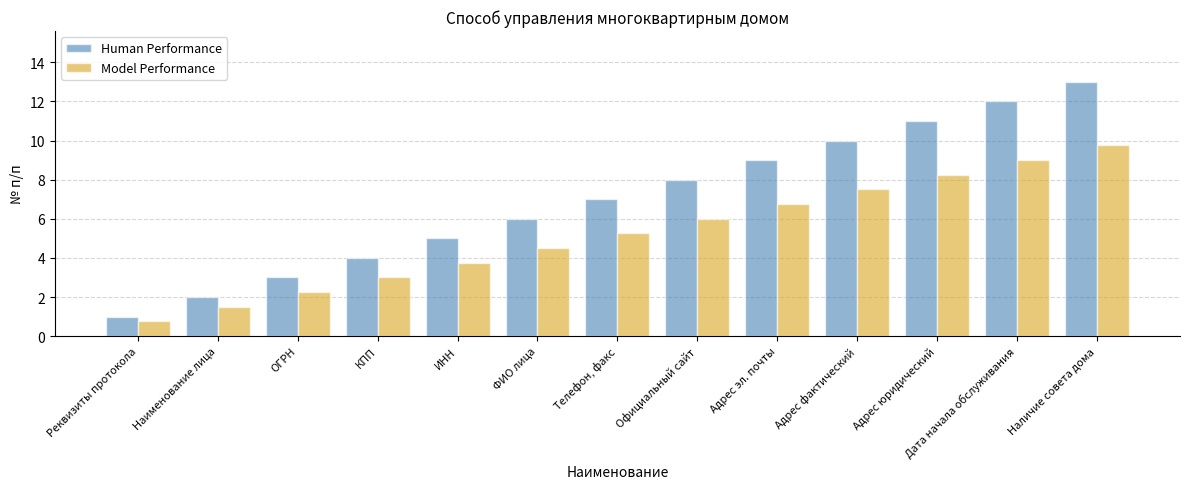

What is the sum of the Human Performance values at Дата начала обслуживания and ИНН?

17.0